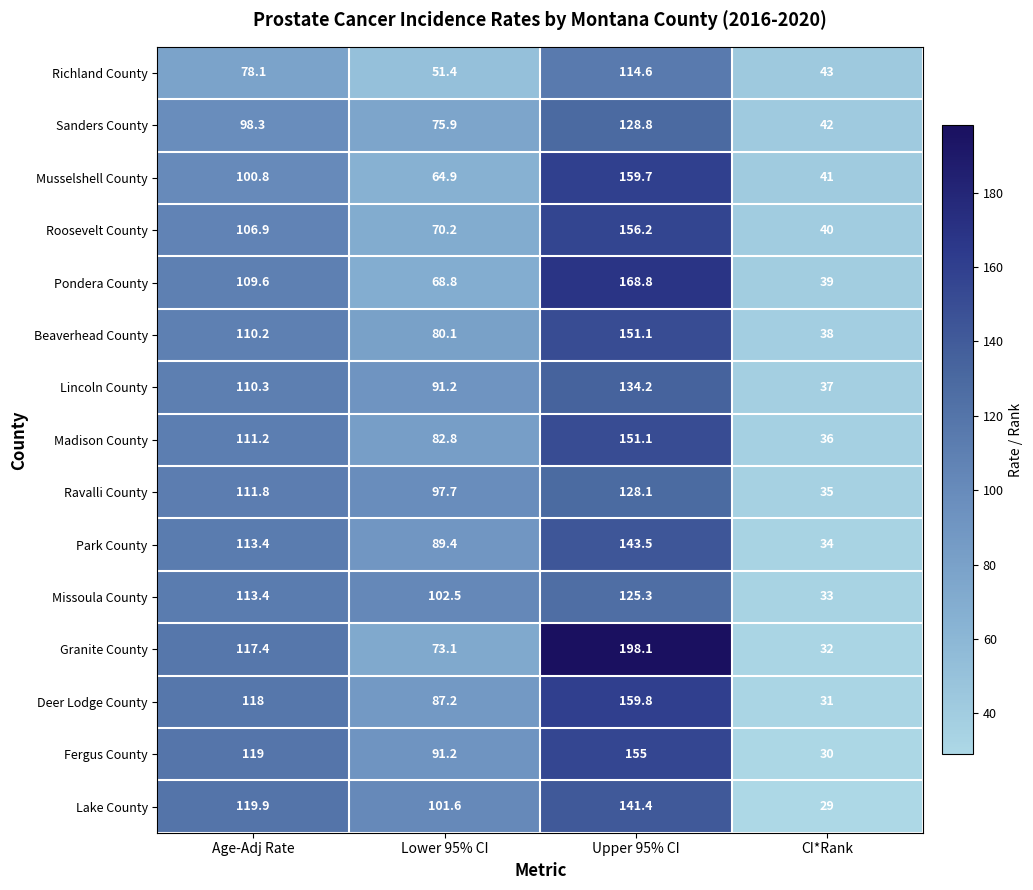

True or false: Richland County has a value of 39.7 at Age-Adj Rate.

False